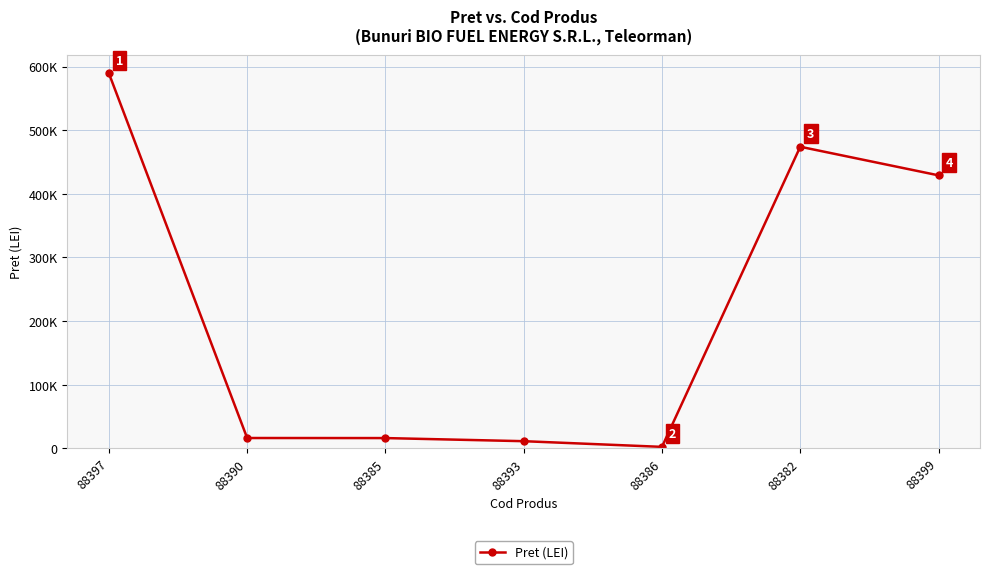

What is the label of the 1st point from the left?

88397